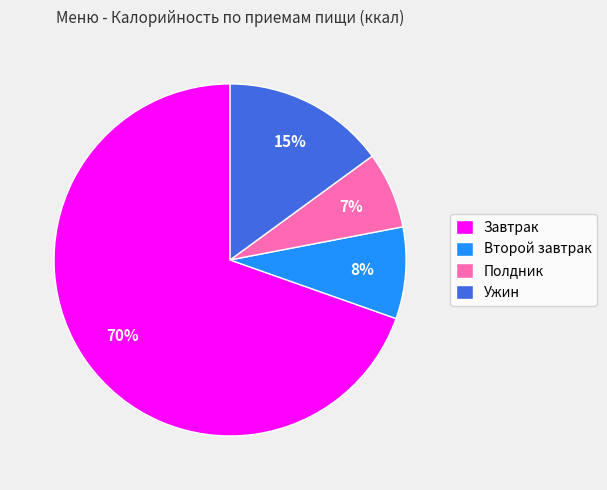

The Второй завтрак slice represents 23% of the pie. True or false?

False